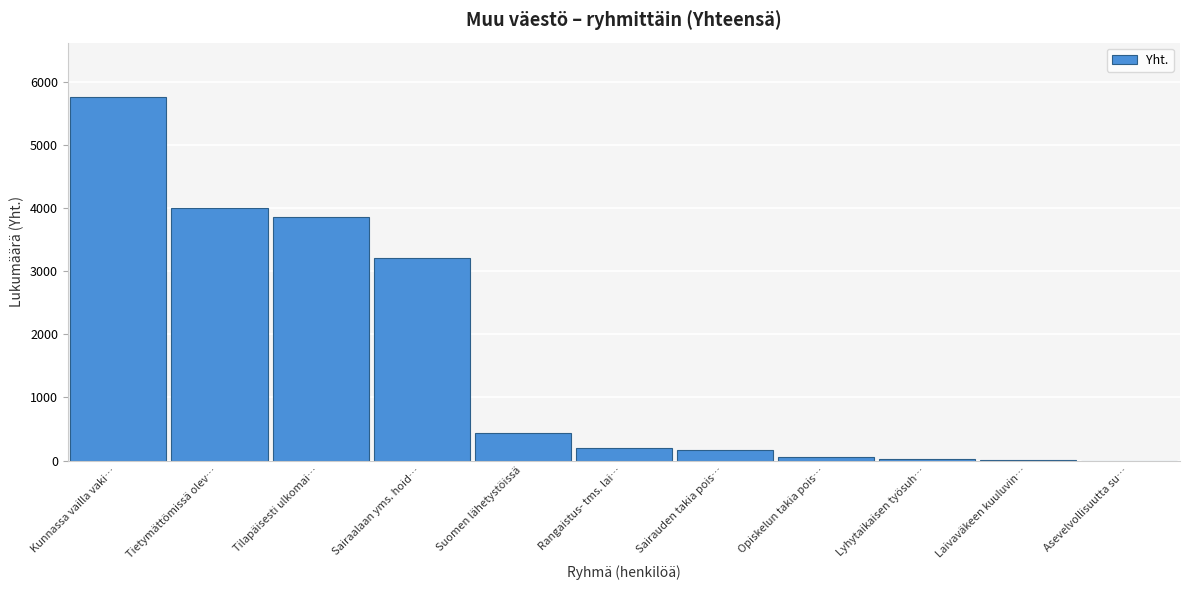

What is the sum of the values at Rangaistus- tms. lai… and Suomen lähetystöissä?

637